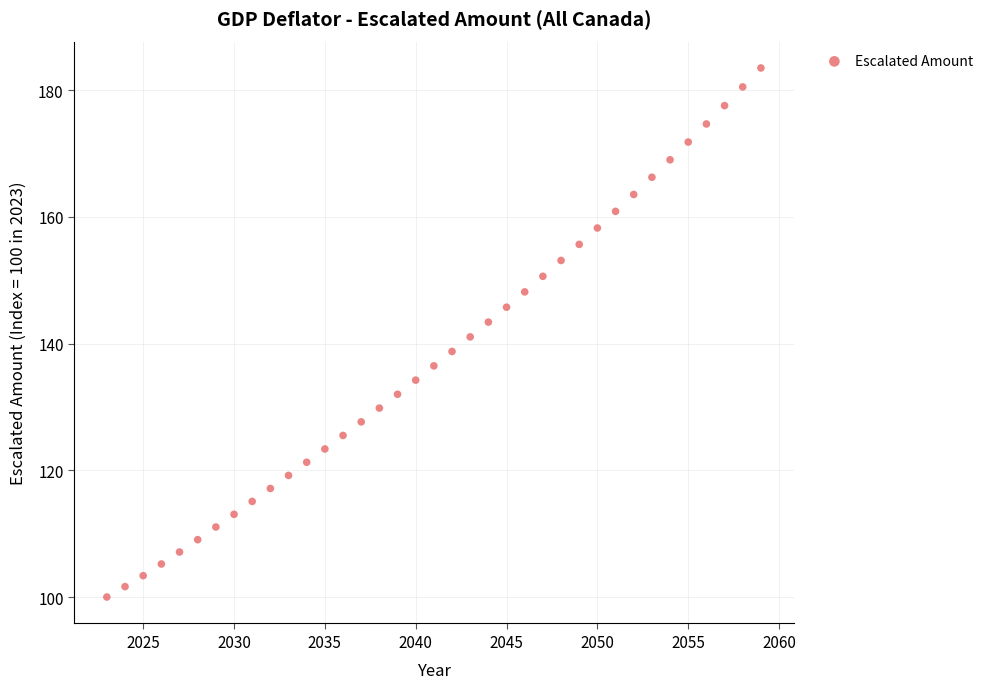

What is the range of Y values (max minus min)?

83.5